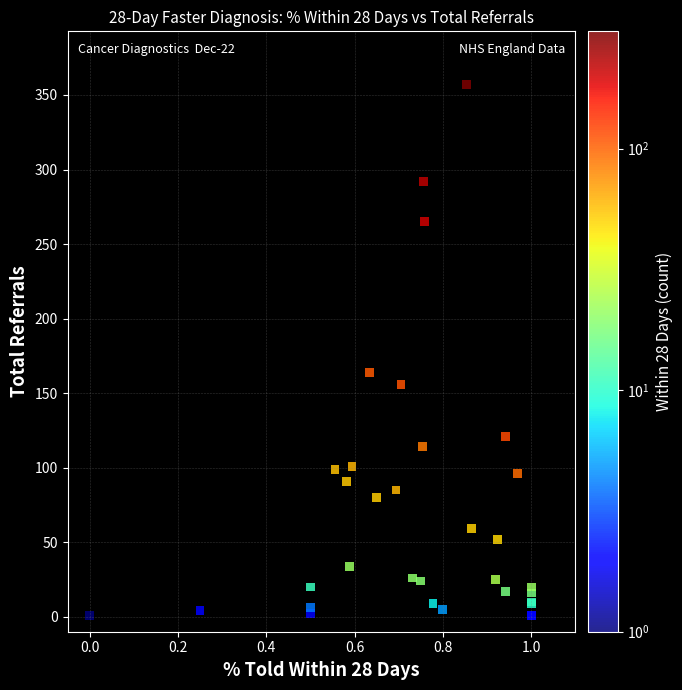

What Y value in the scatter plot is closest to 179?

164